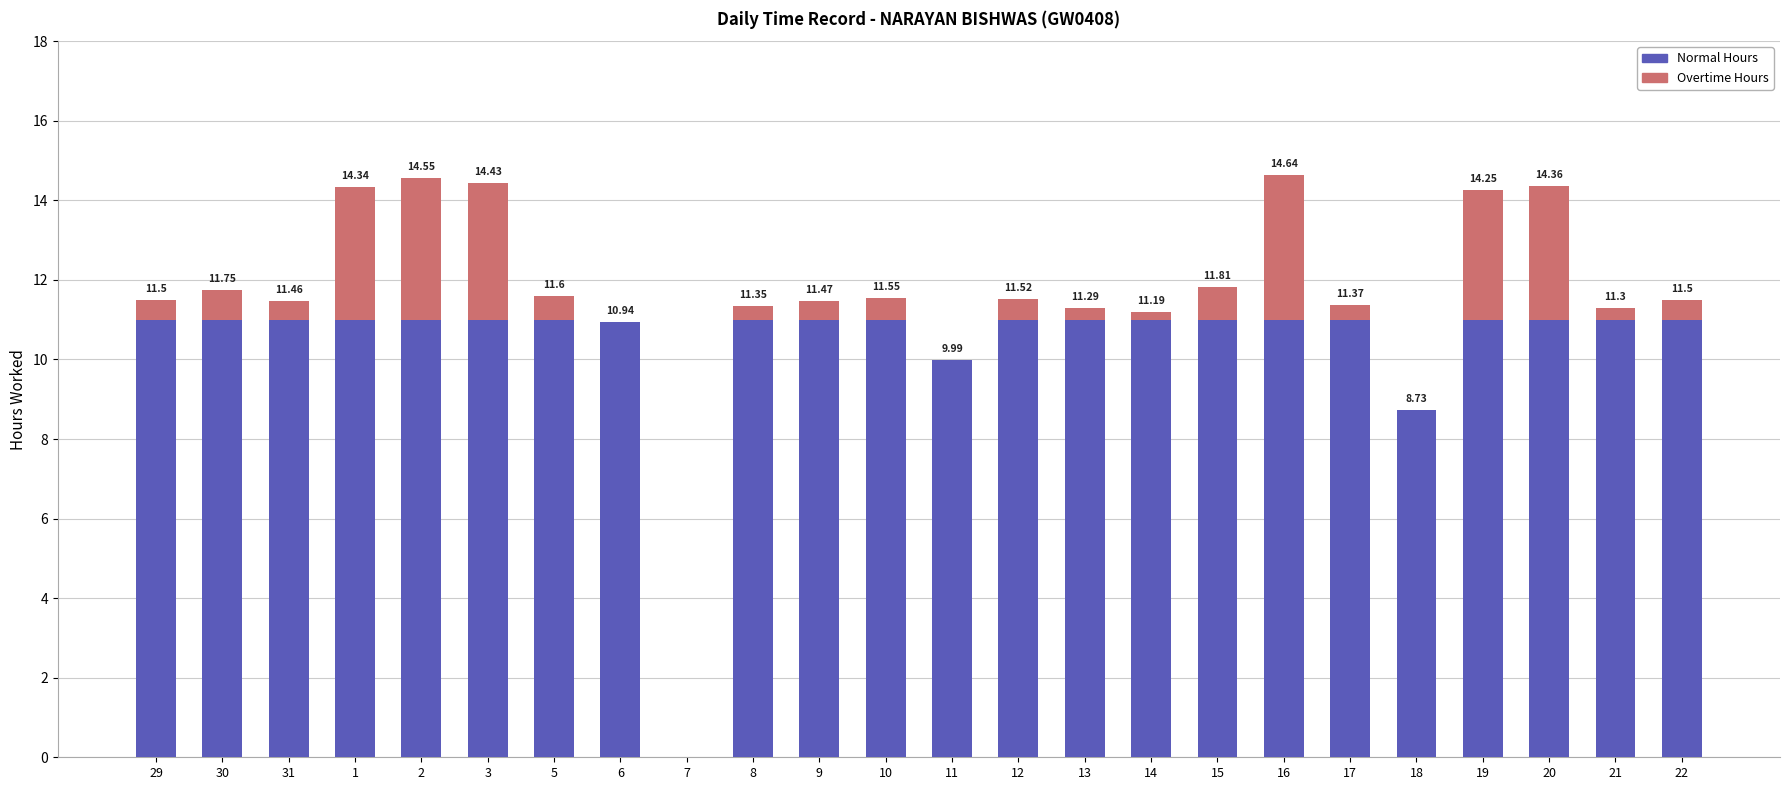

What is the total value across all series at 31?

11.5